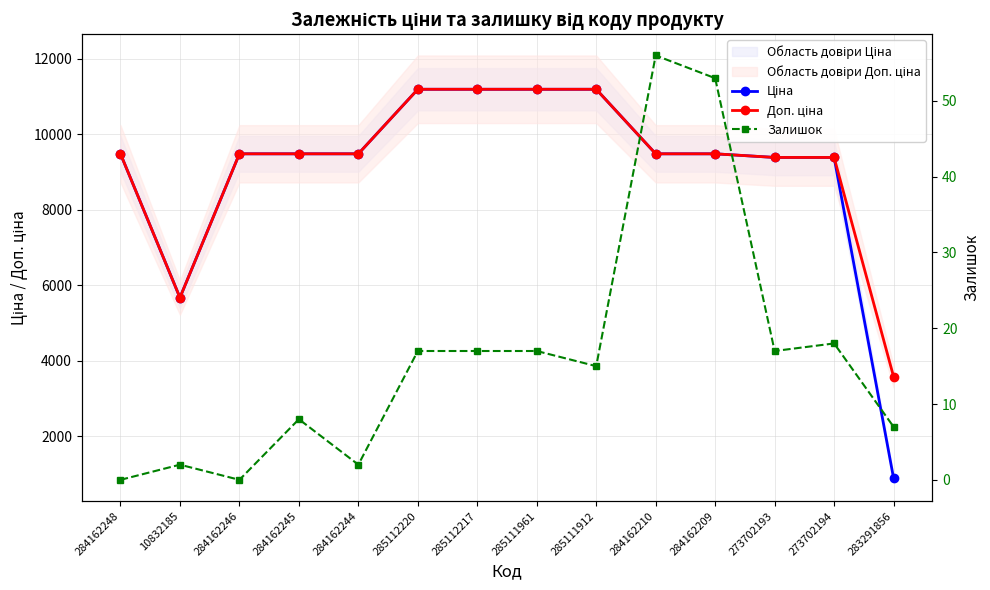

The value of Ціна at 273702194 is 6034.0. True or false?

False